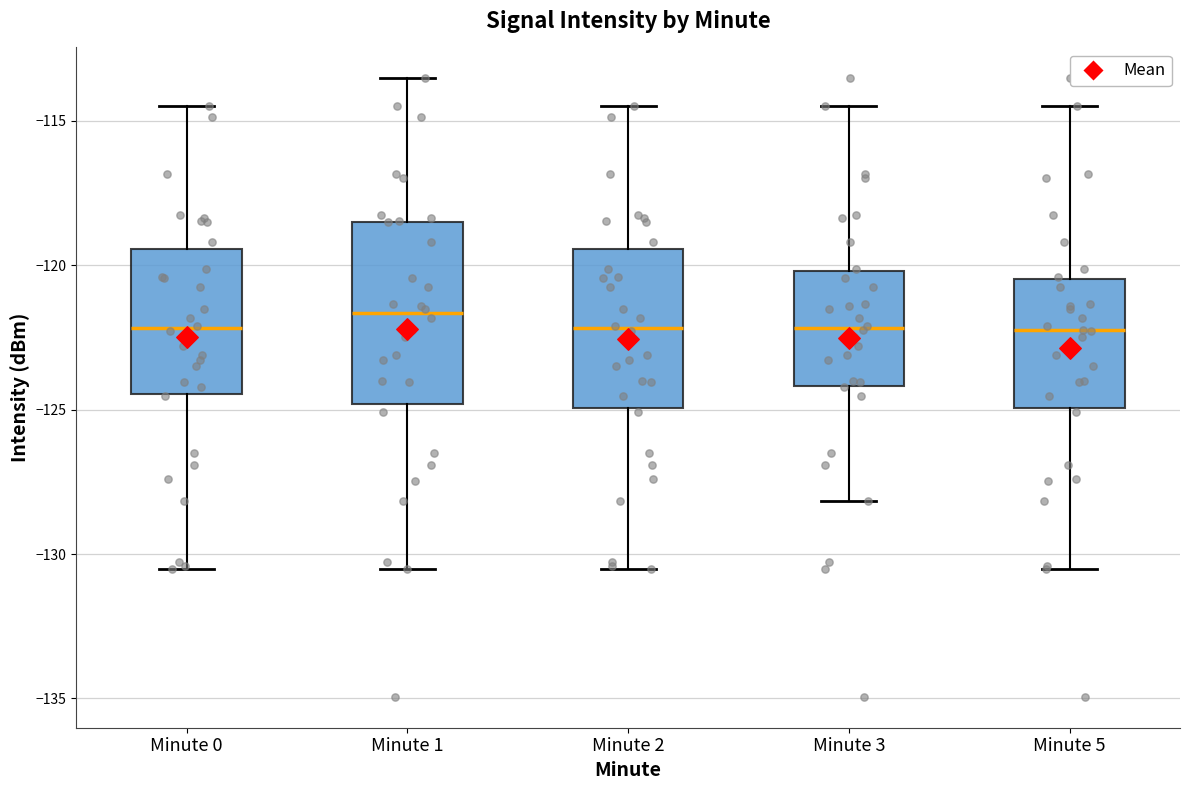

Reading left to right, read every box against the y-axis: the position of its median line, the range the box covers, and the ends of its whiskers. The values are not printed on the chart, so give them approximately, as read against the axis.

Minute 0: median -122.0, box -124.5 to -119.5, whiskers -130.5 to -114.5
Minute 1: median -121.5, box -125.0 to -118.5, whiskers -130.5 to -113.5
Minute 2: median -122.0, box -125.0 to -119.5, whiskers -130.5 to -114.5
Minute 3: median -122.0, box -124.0 to -120.0, whiskers -128.0 to -114.5
Minute 5: median -122.5, box -125.0 to -120.5, whiskers -130.5 to -114.5